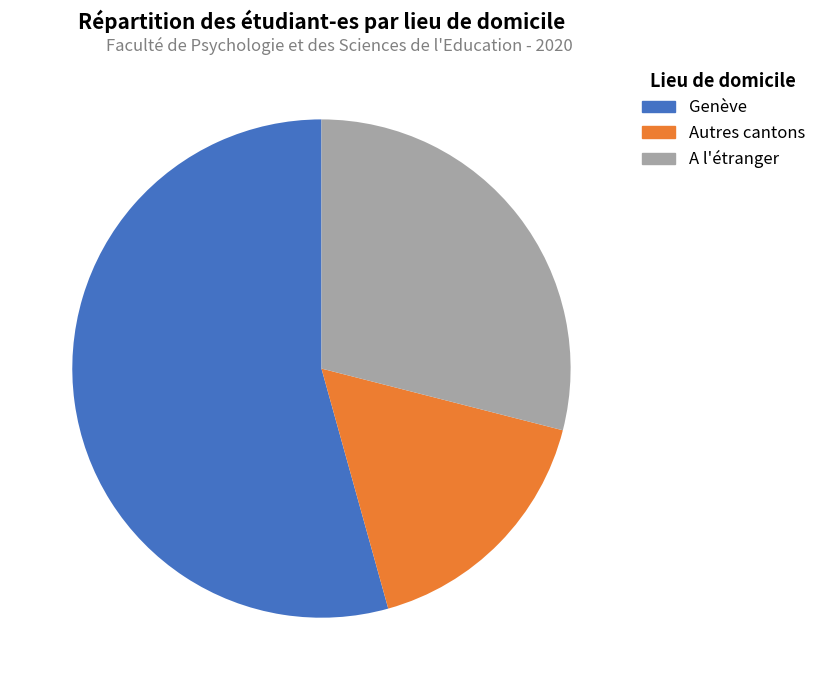

Which slice represents more than half of the pie?

Genève